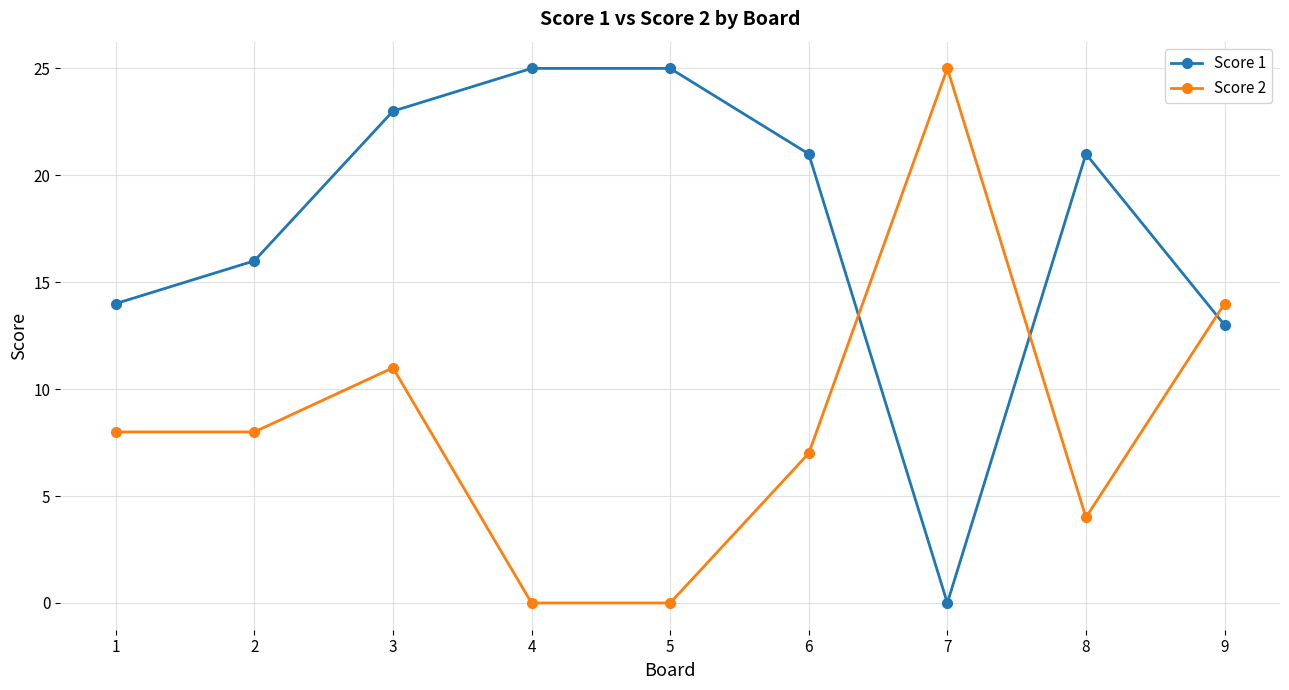

Which series has the largest total across all categories?

Score 1